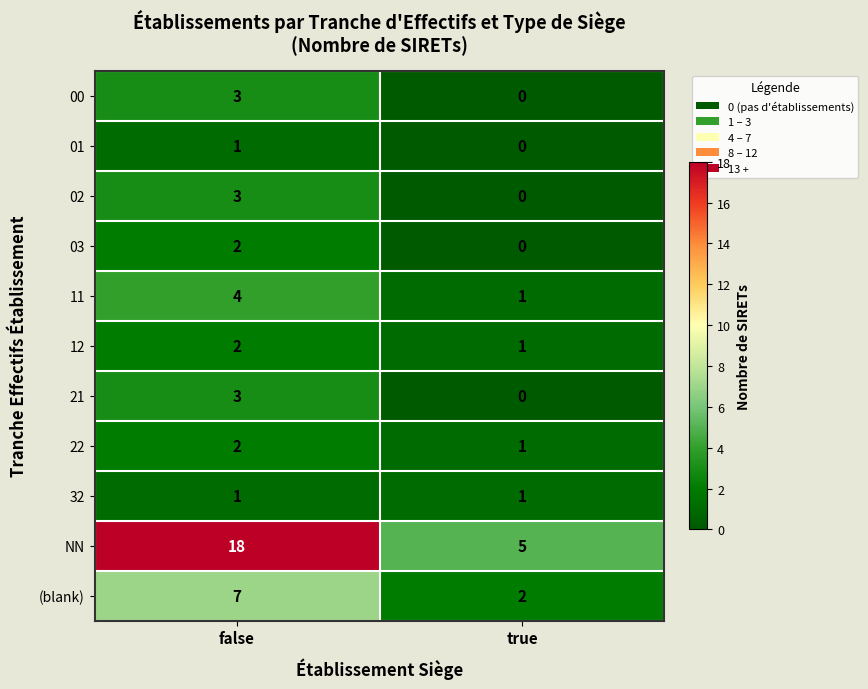

Which series has the widest spread of values?

NN